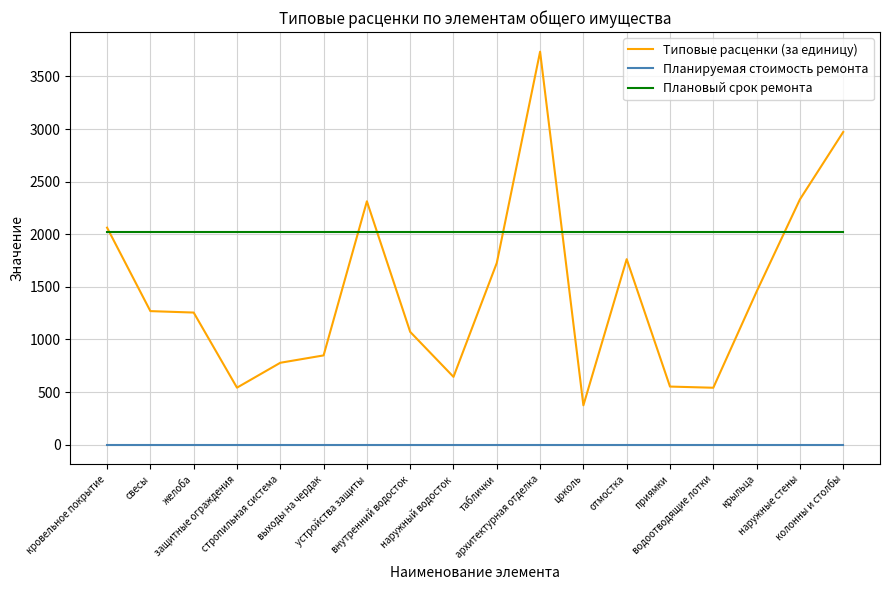

List the series in order of their overall mean, lowest first.

Планируемая стоимость ремонта, Типовые расценки (за единицу), Плановый срок ремонта